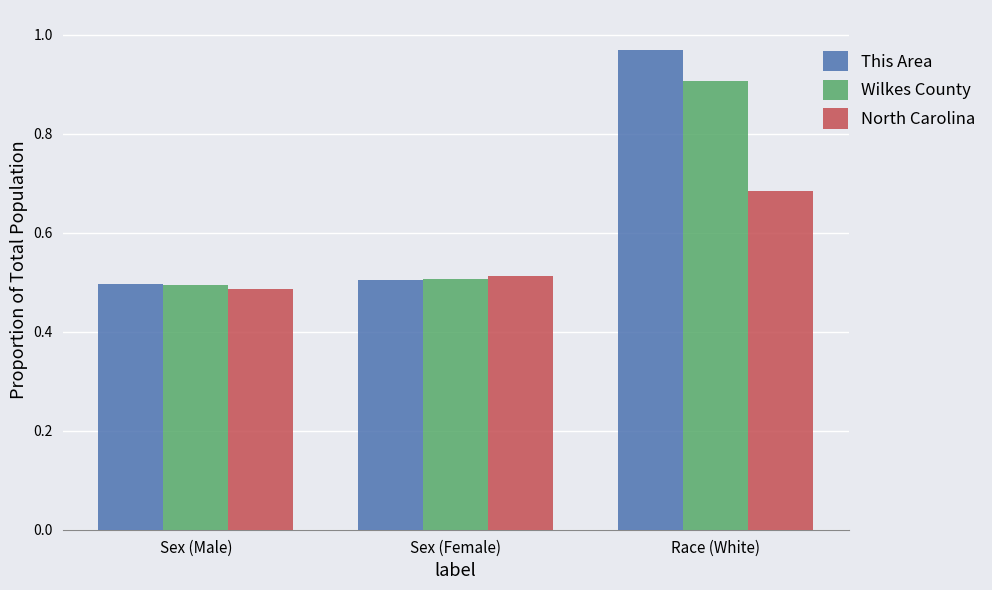

Which series has the largest range (max minus min)?

This Area